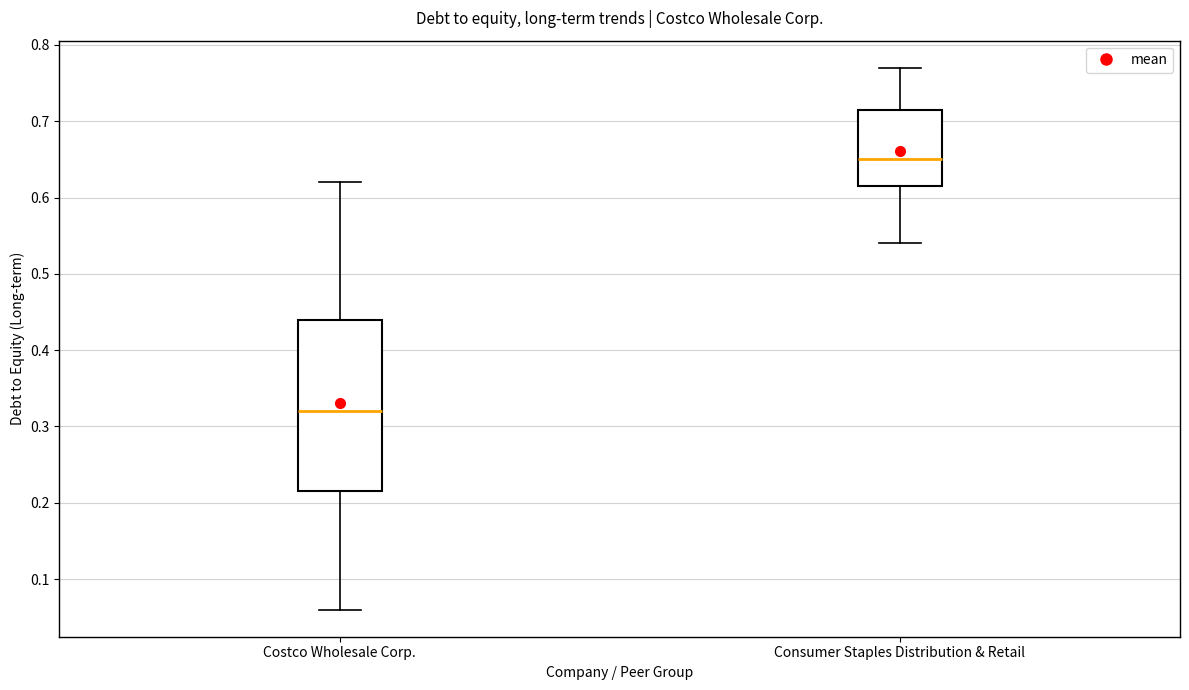

Comparing the boxes themselves (not the whiskers), which one is the tallest?

Costco Wholesale Corp.